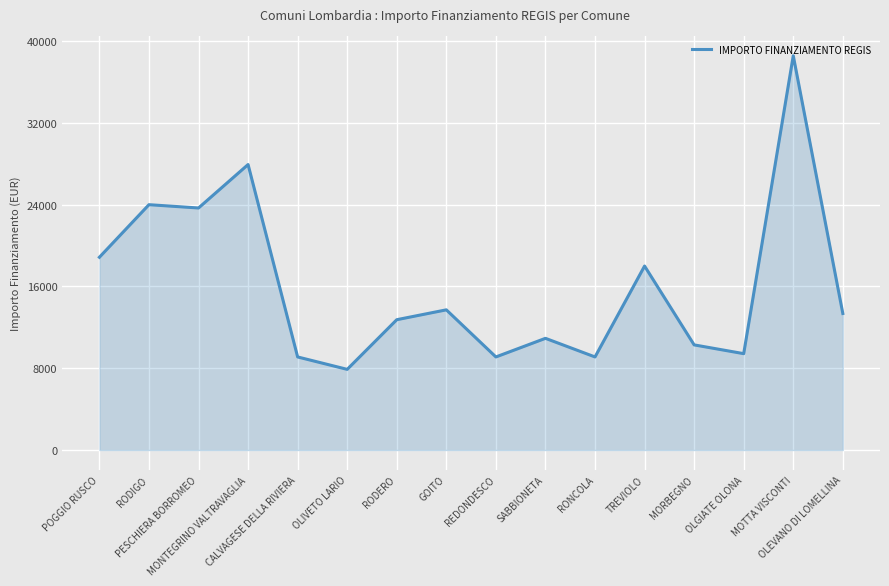

What is the difference between the maximum and minimum values?

30674